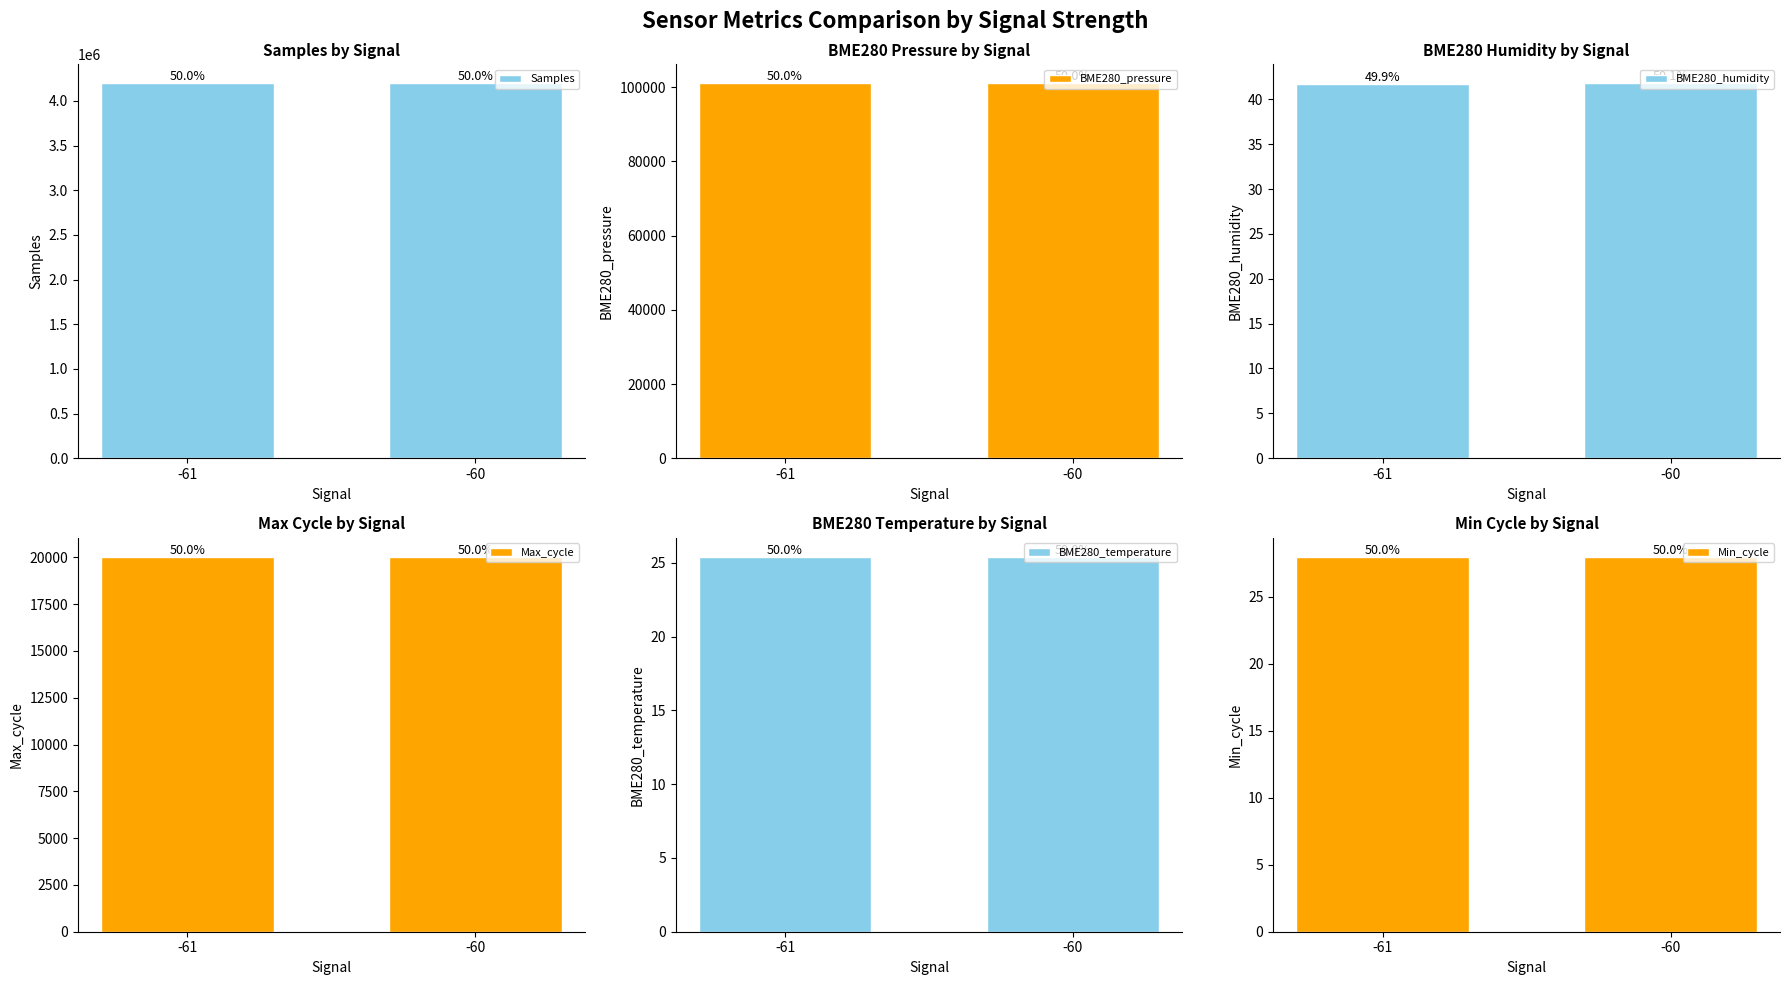

Read the Max_cycle value at -61.

20014.2